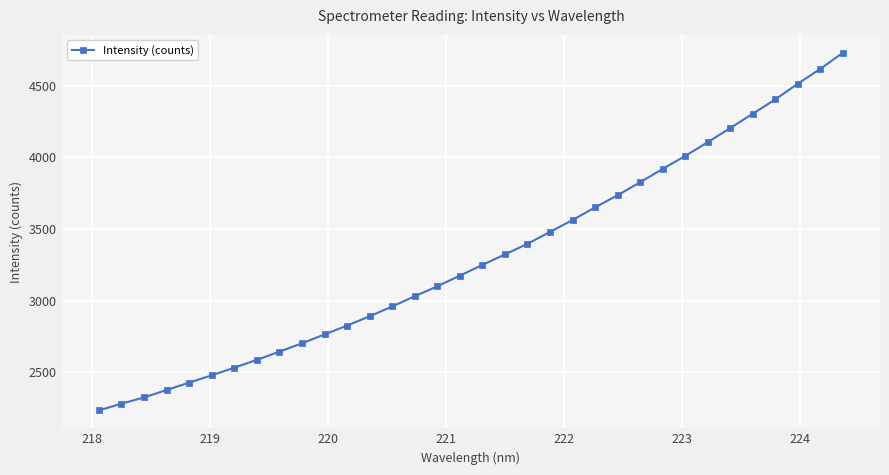

What is the value of the 24th point from the left?

3736.4